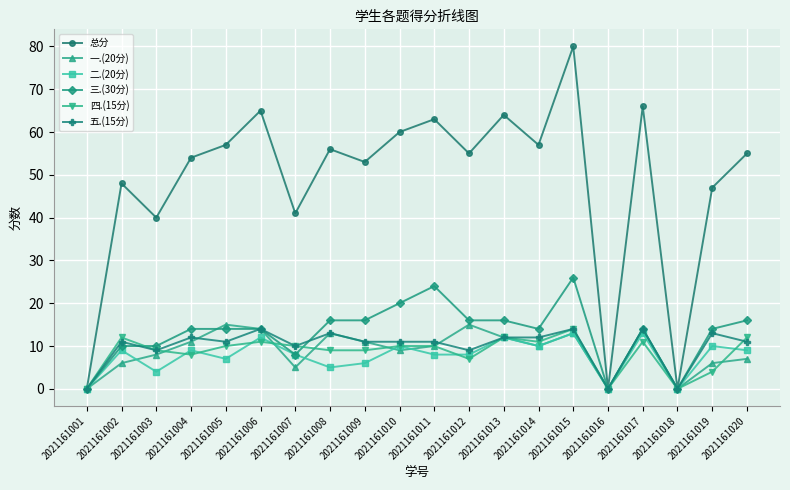

At which category does the chart reach its peak across all series?

2021161015